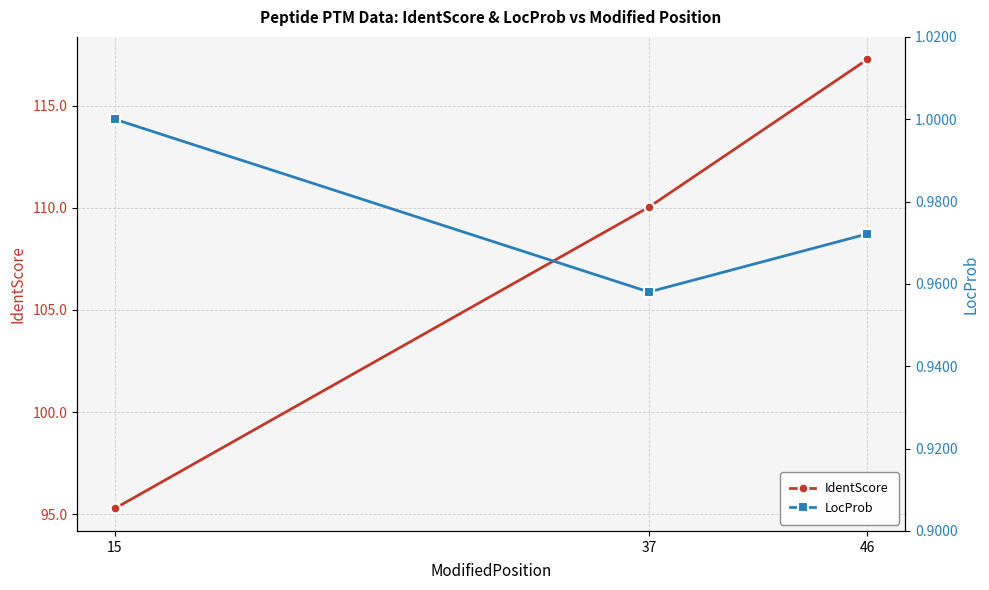

What is the total value across all series at 37?

111.0